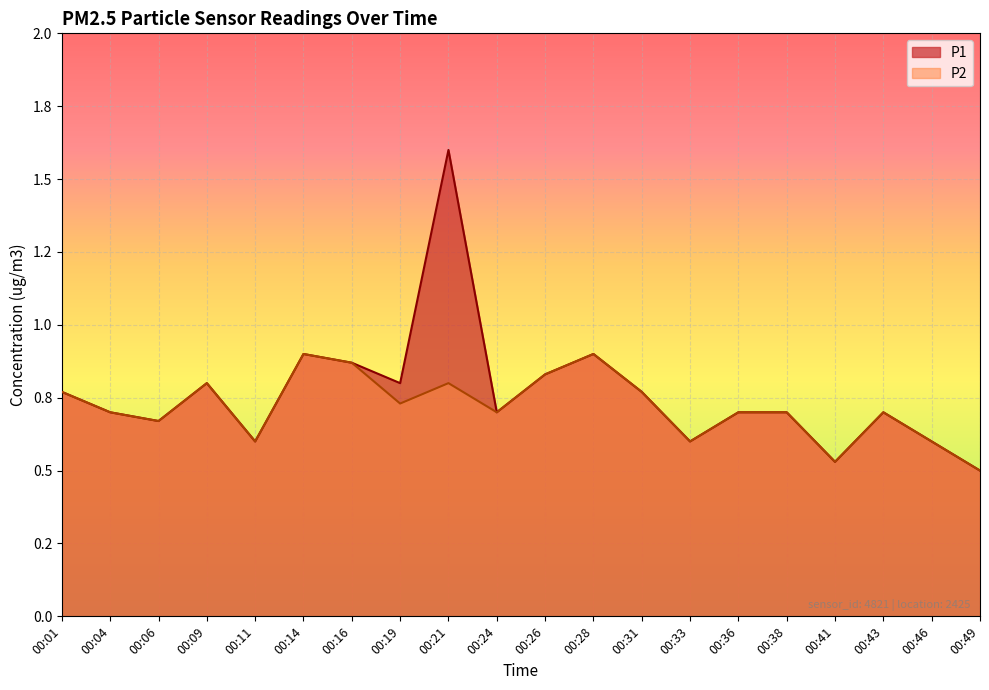

Which category has the highest value in the P2 series?

00:14